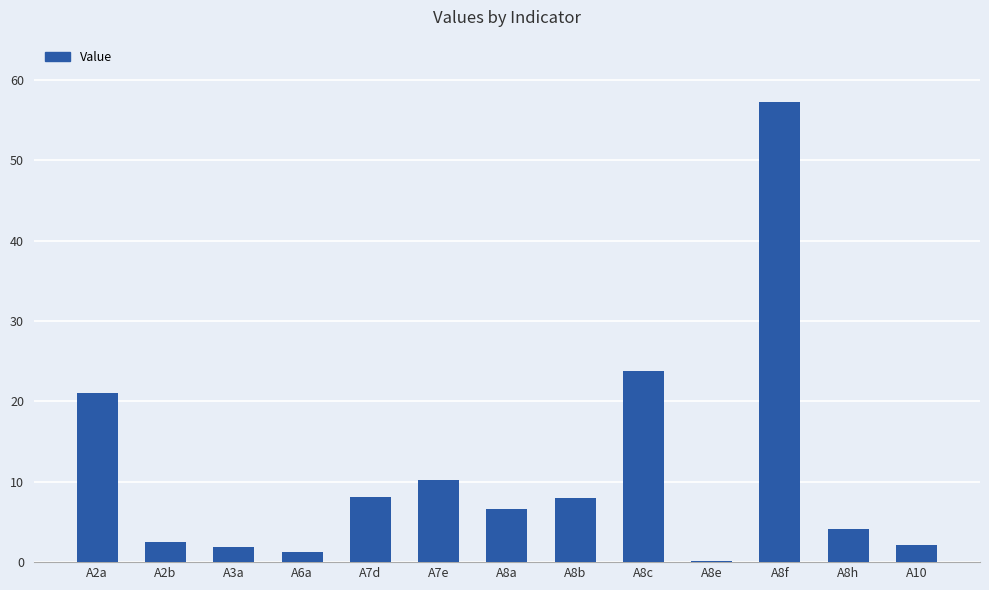

What value does the data have at A8a?

6.6